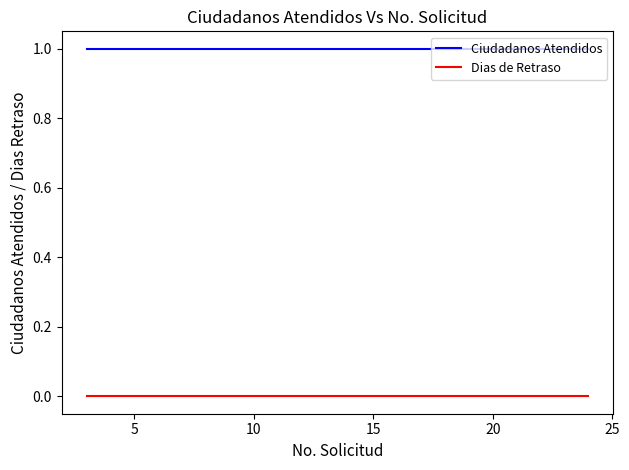

True or false: Ciudadanos Atendidos and Dias de Retraso cross at least once.

False